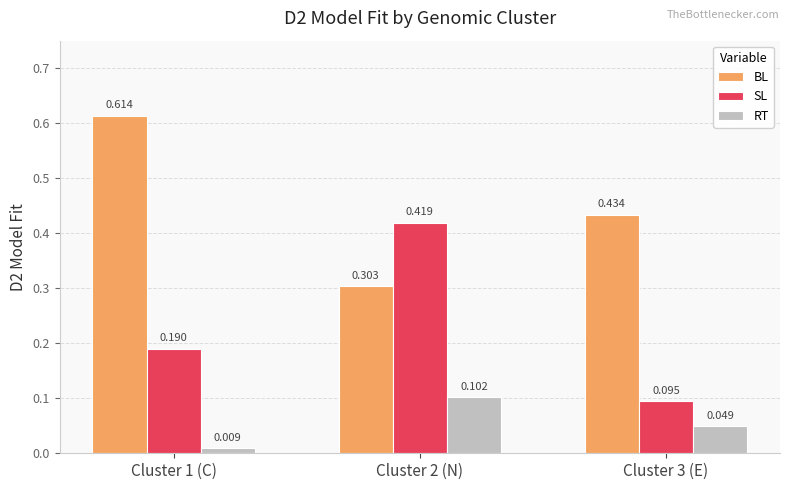

What is the label of the 3rd bar from the right?

Cluster 1 (C)